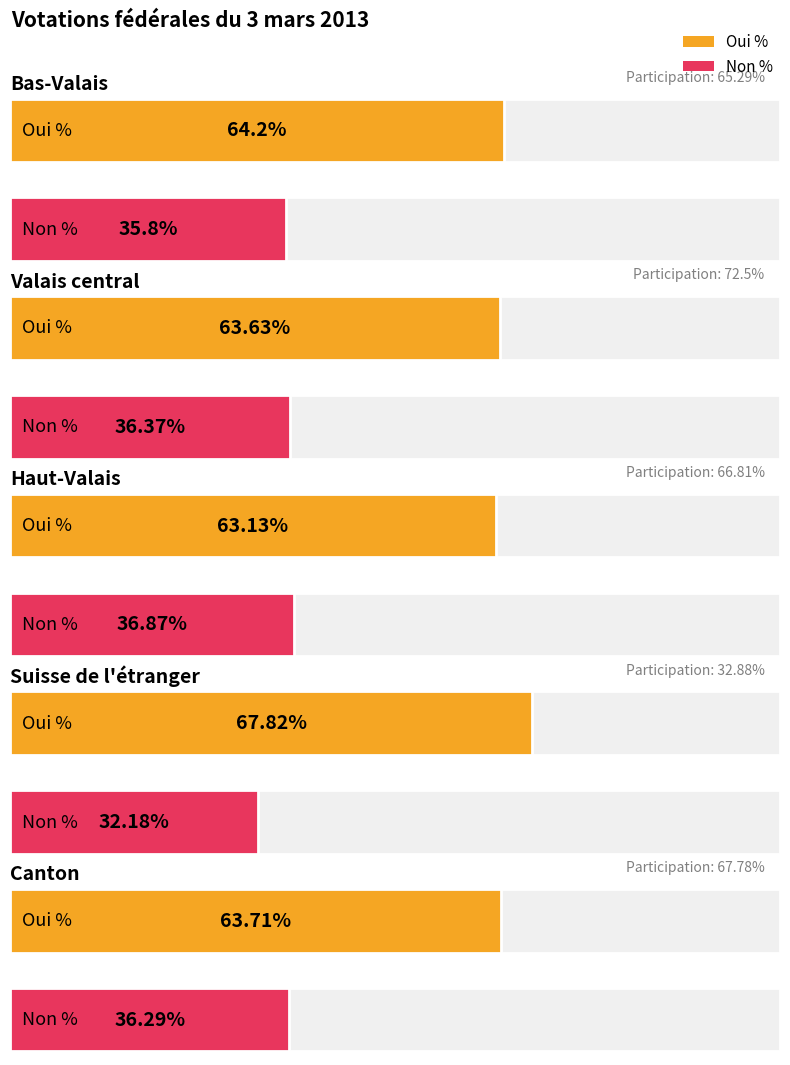

What are all the series names shown in the legend?

Oui %, Non %